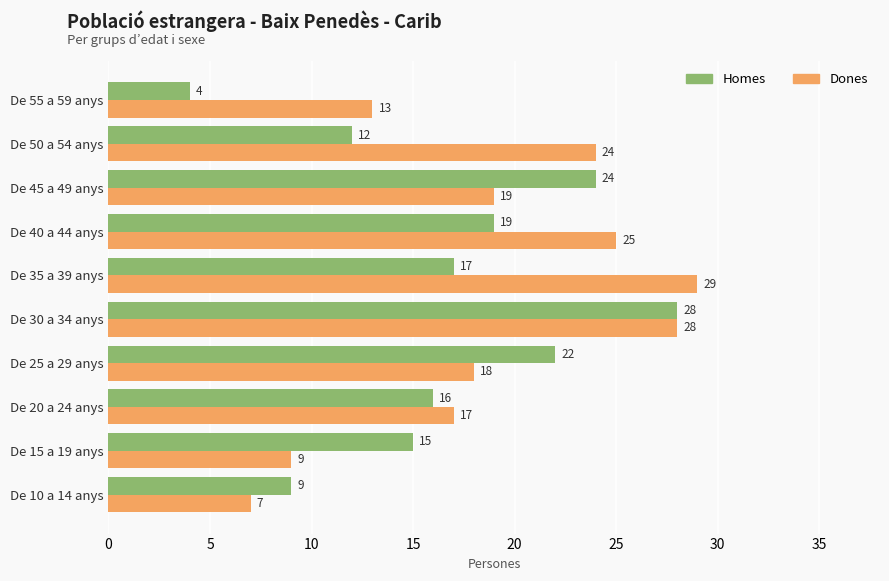

The Dones series shows 12 at De 50 a 54 anys. True or false?

False